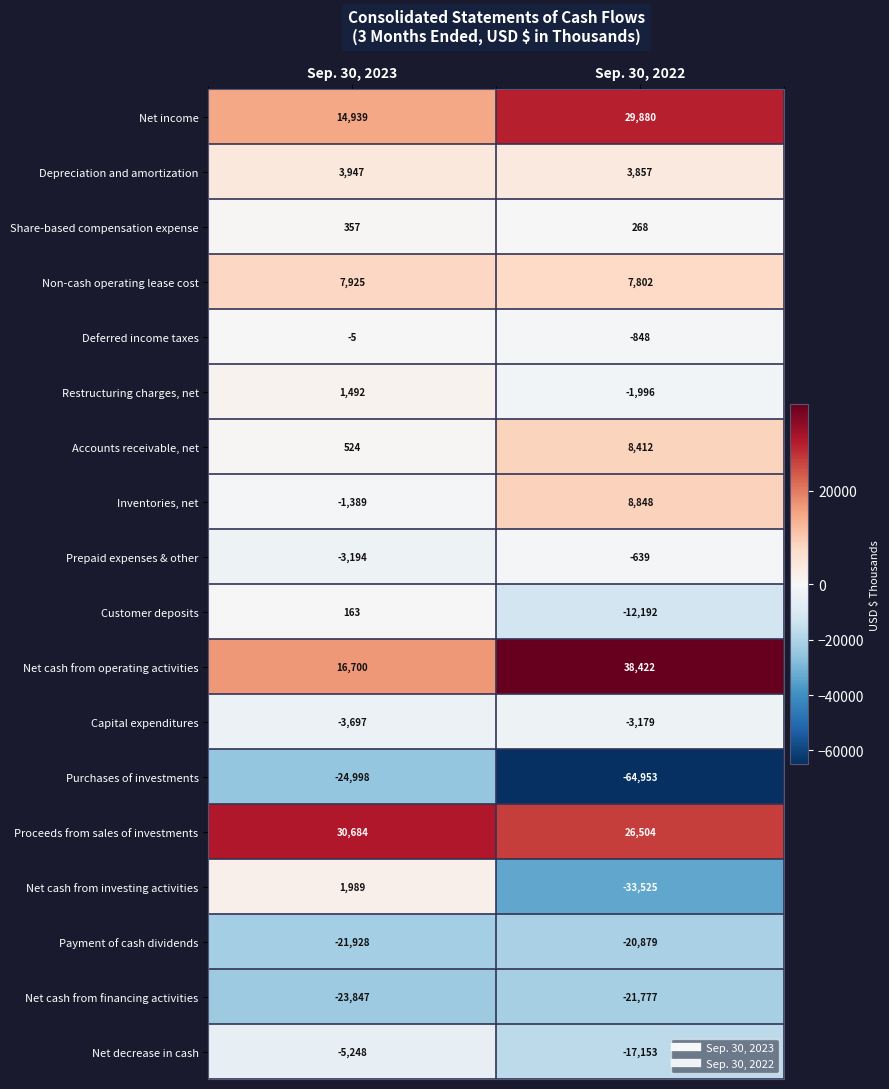

Between Sep. 30, 2023 and Sep. 30, 2022, which series saw the biggest shift?

Purchases of investments